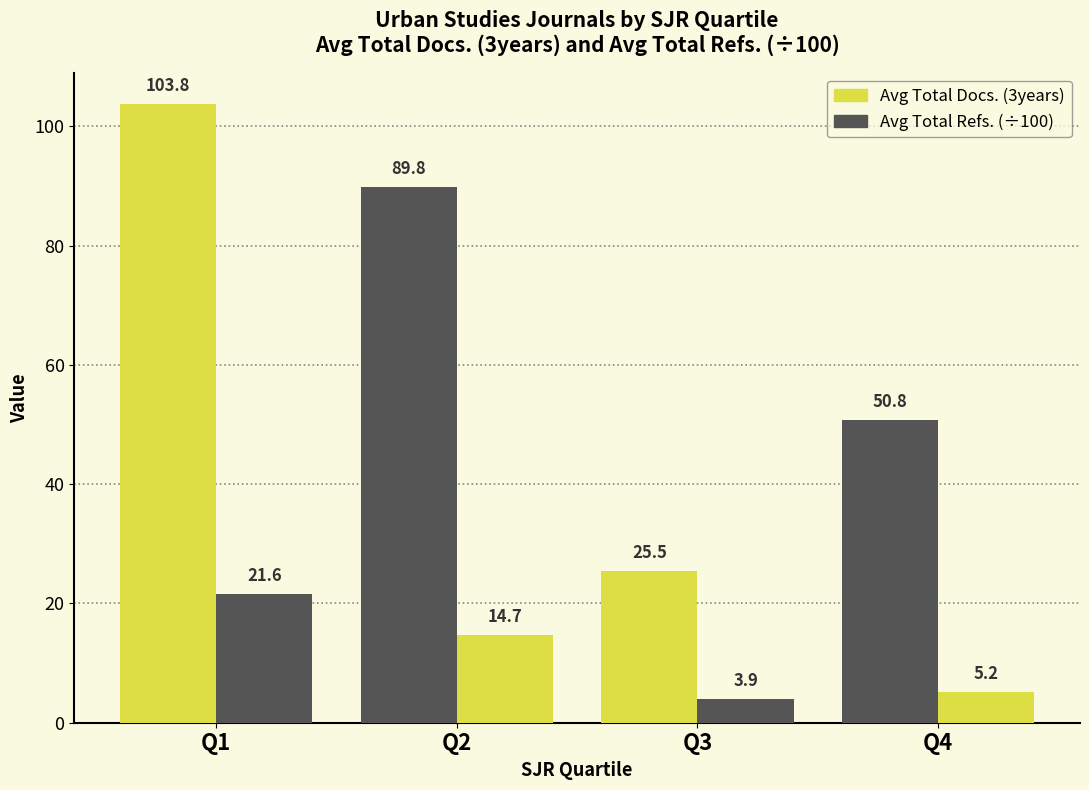

At which label does Avg Total Docs. (3years) first exceed 89?

Q1